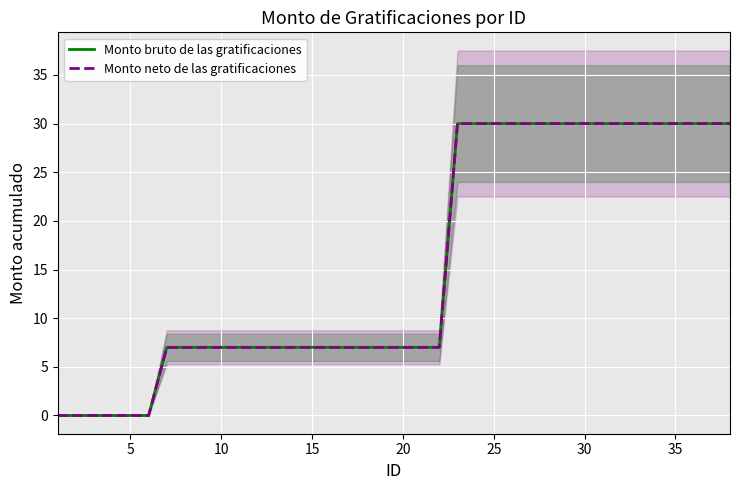

Reading right to left, transcribe all the data shown in this chart.

Monto bruto de las gratificaciones: 30	30	30	30	30	30	30	30	30	30	30	30	30	30	30	30	7	7	7	7	7	7	7	7	7	7	7	7	7	7	7	7	0	0	0	0	0	0
Monto neto de las gratificaciones: 30	30	30	30	30	30	30	30	30	30	30	30	30	30	30	30	7	7	7	7	7	7	7	7	7	7	7	7	7	7	7	7	0	0	0	0	0	0